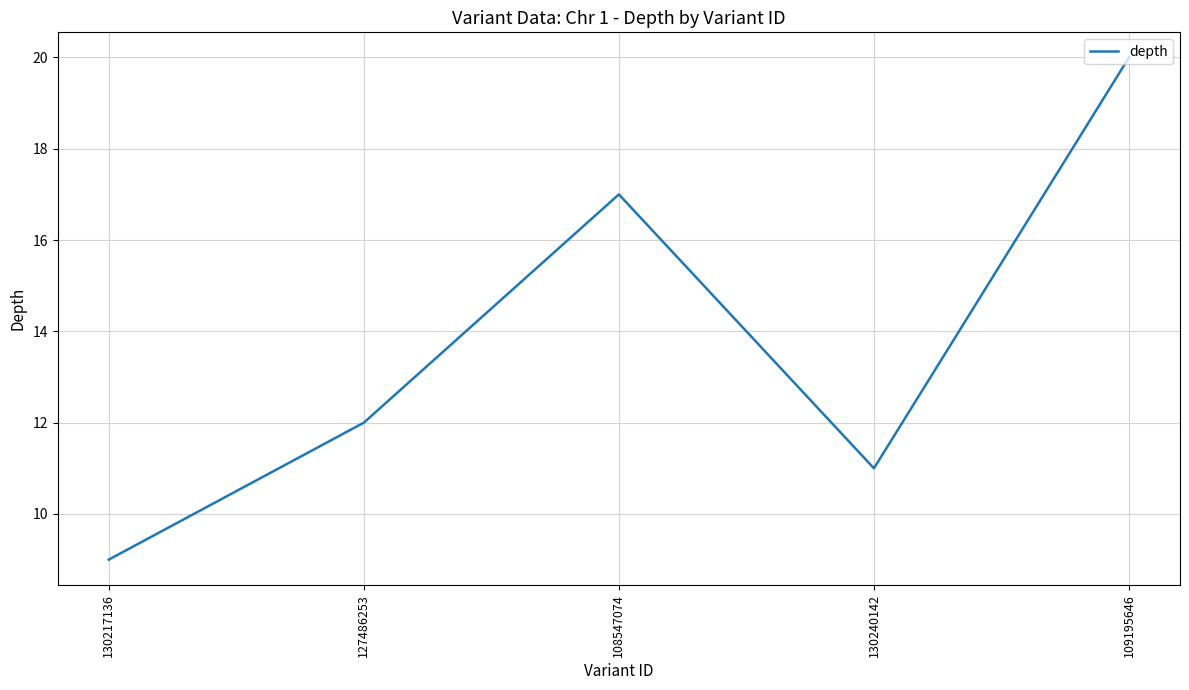

What position from the right is 109195646?

1